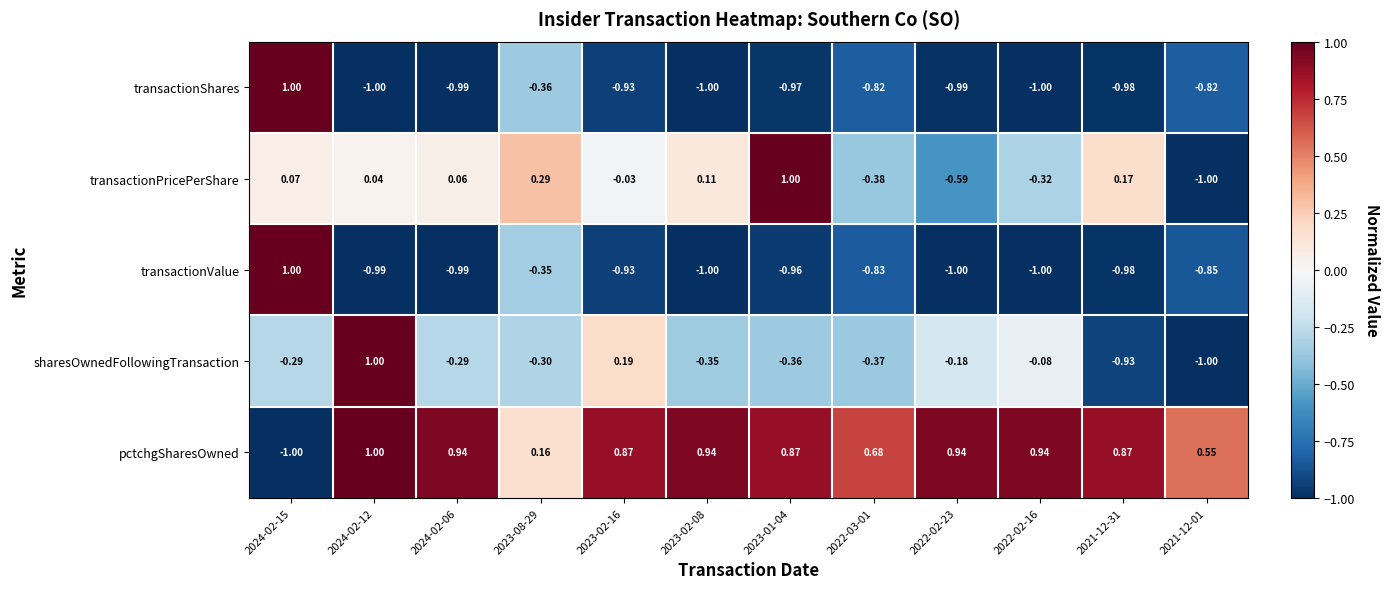

Count the number of categories in the chart.

12